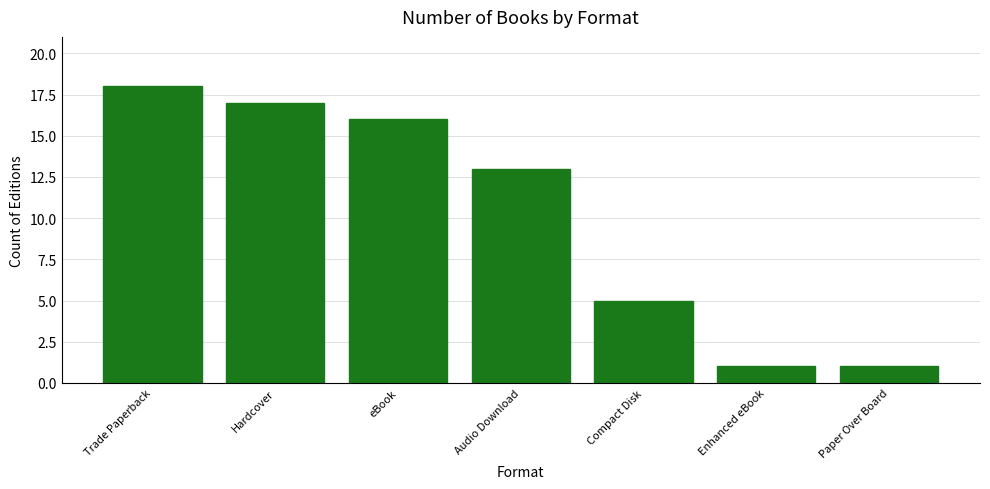

Reading left to right, what are all the values shown in this chart?

18	17	16	13	5	1	1